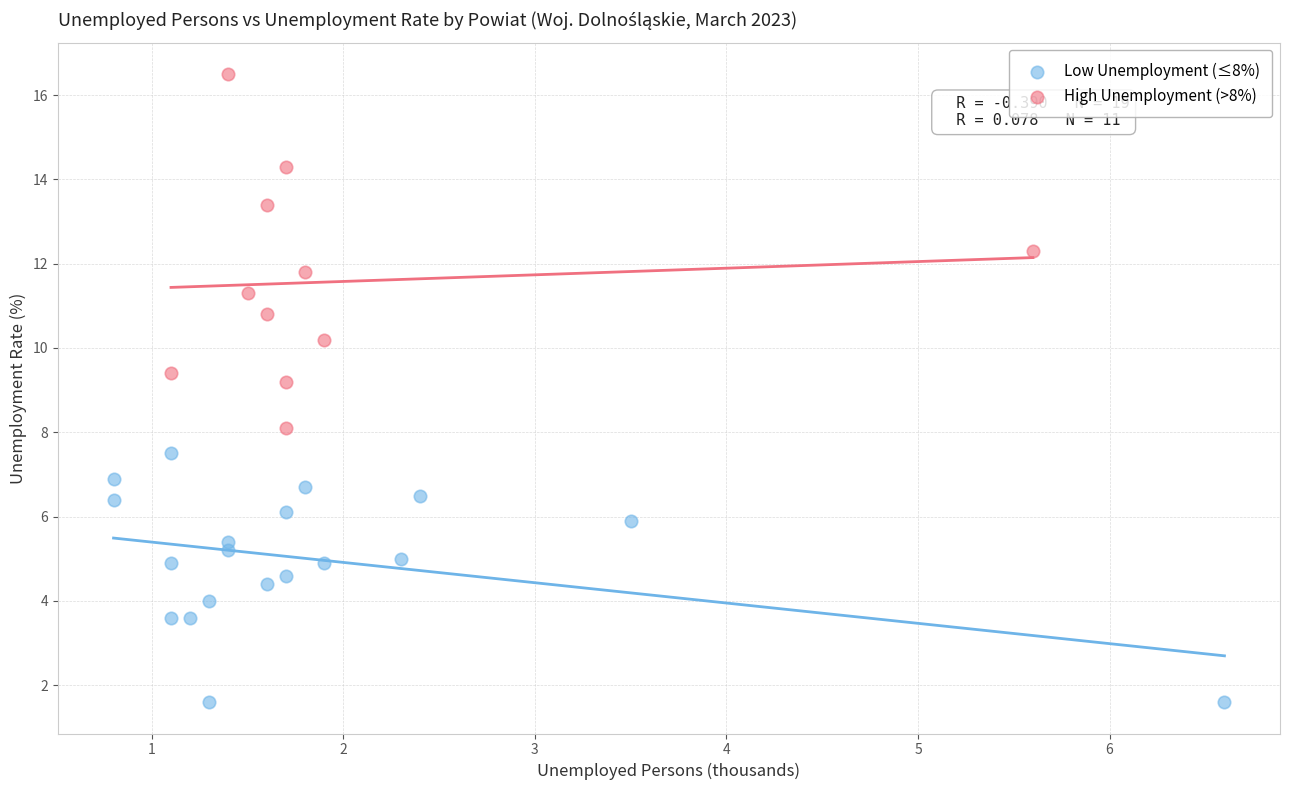

Which series reaches the minimum Y coordinate?

Low Unemployment (≤8%)